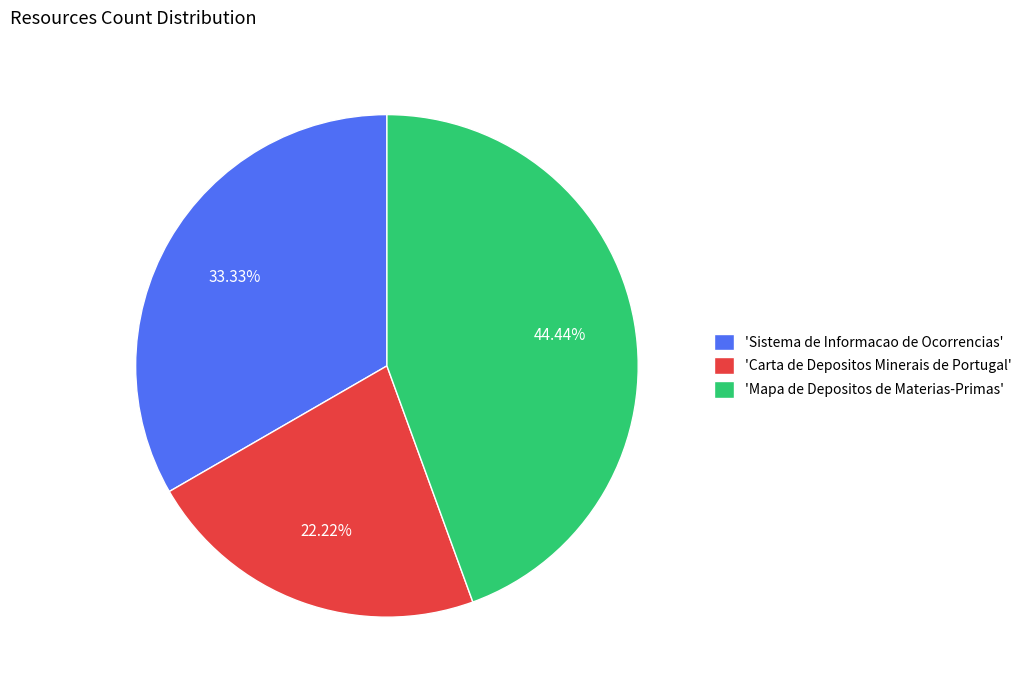

What is the largest slice in the pie chart?

'Mapa de Depositos de Materias-Primas'